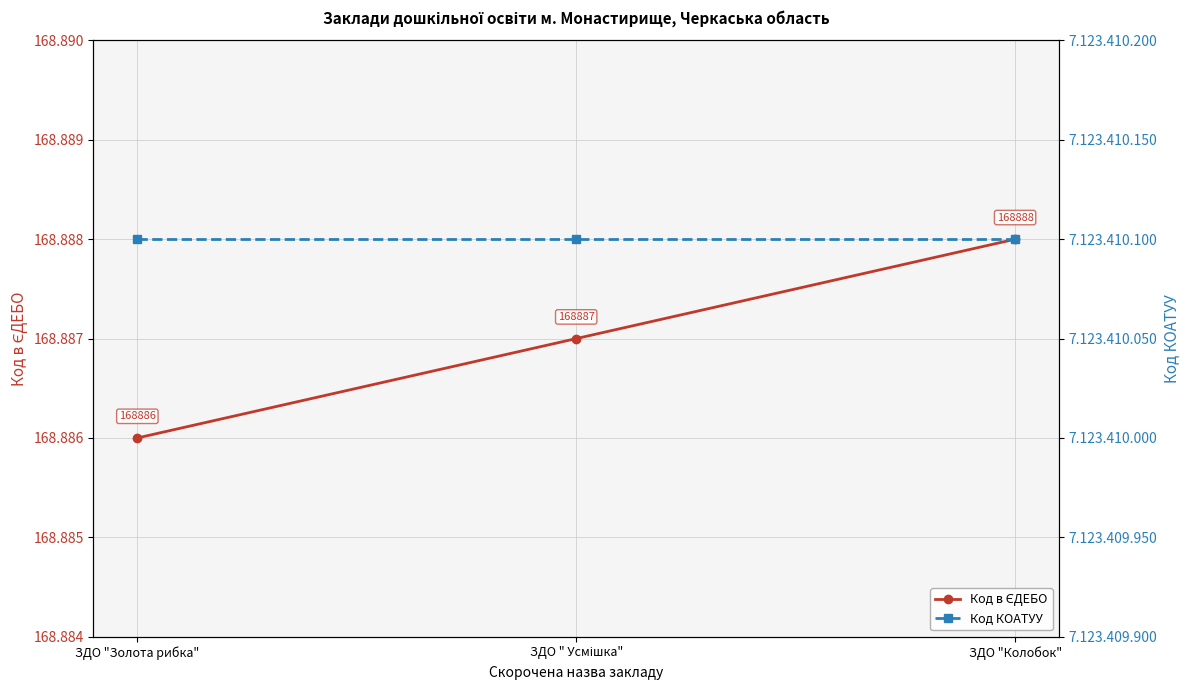

What is the minimum value shown in the chart?

168886